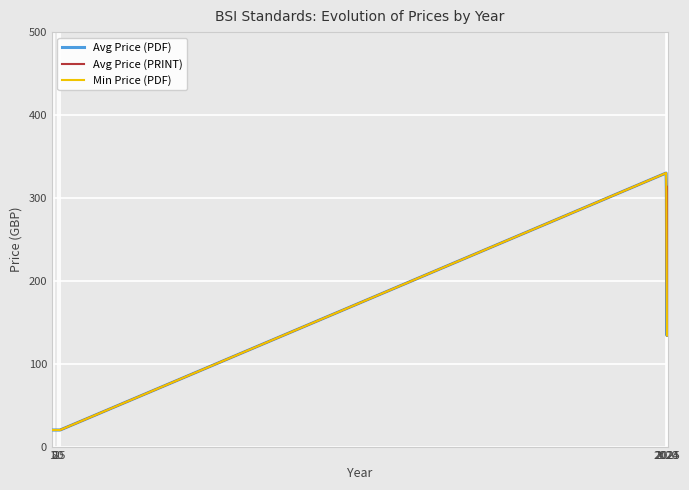

What is the value of the Avg Price (PRINT) point at the 8th from the left?

20.0